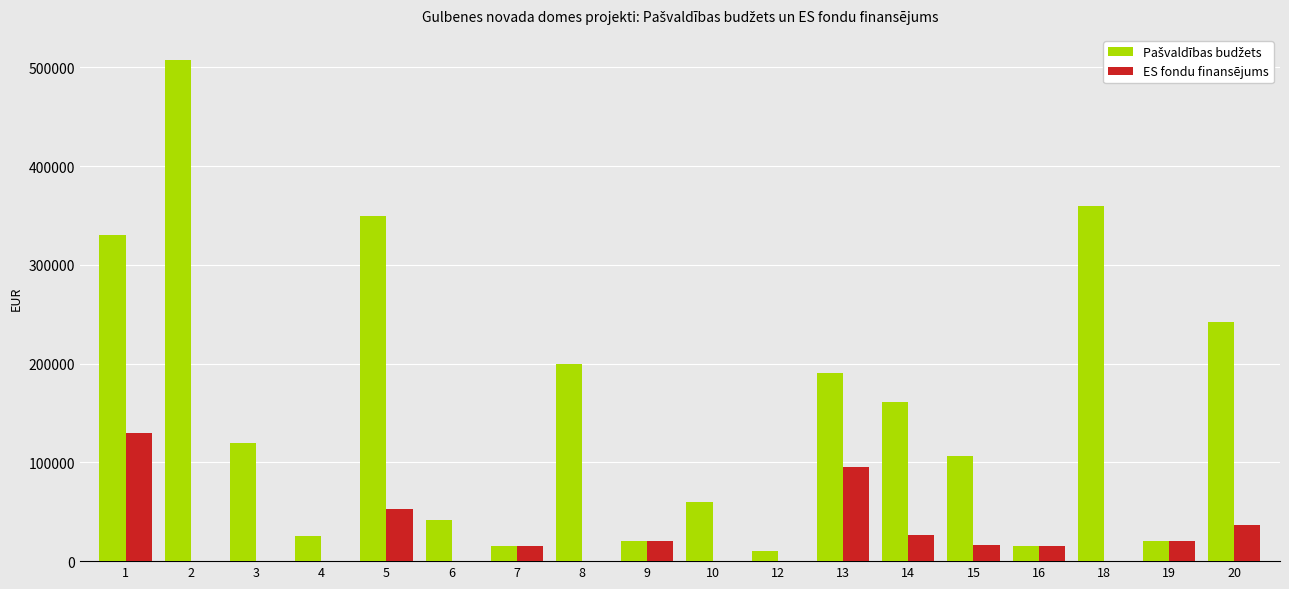

Is it true that ES fondu finansējums equals 0.0 at 3?

True